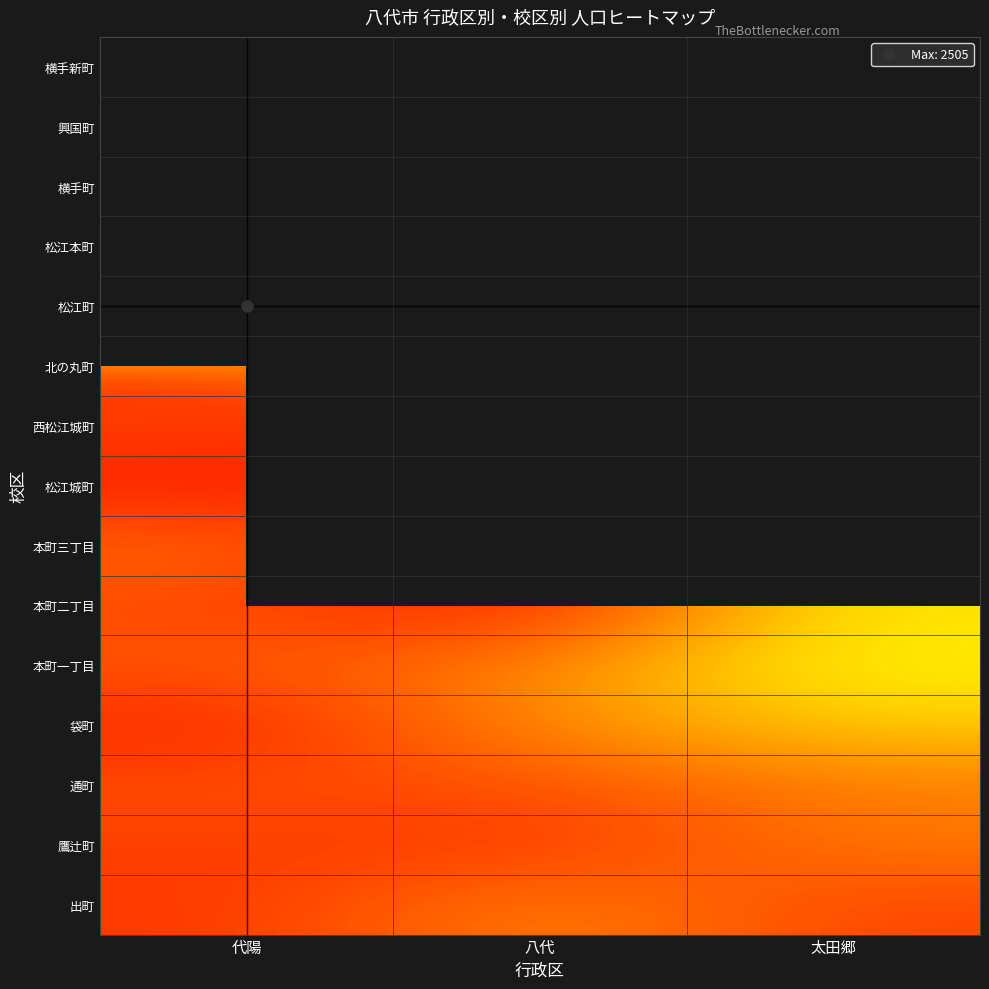

At which label does 松江本町 reach its minimum?

代陽